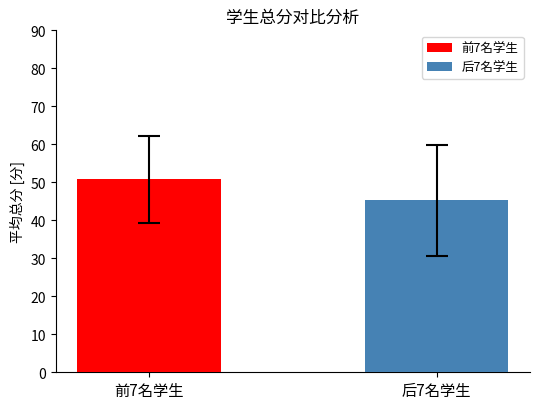

What is the maximum value shown in the chart?

50.8